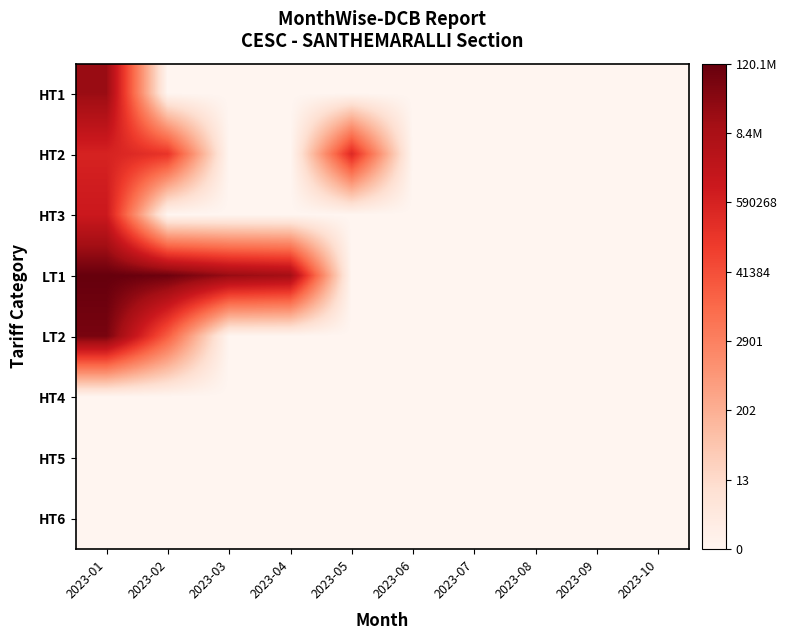

Rank the series by their maximum value, from highest to lowest.

LT1, LT2, HT1, HT3, HT2, HT4, HT5, HT6